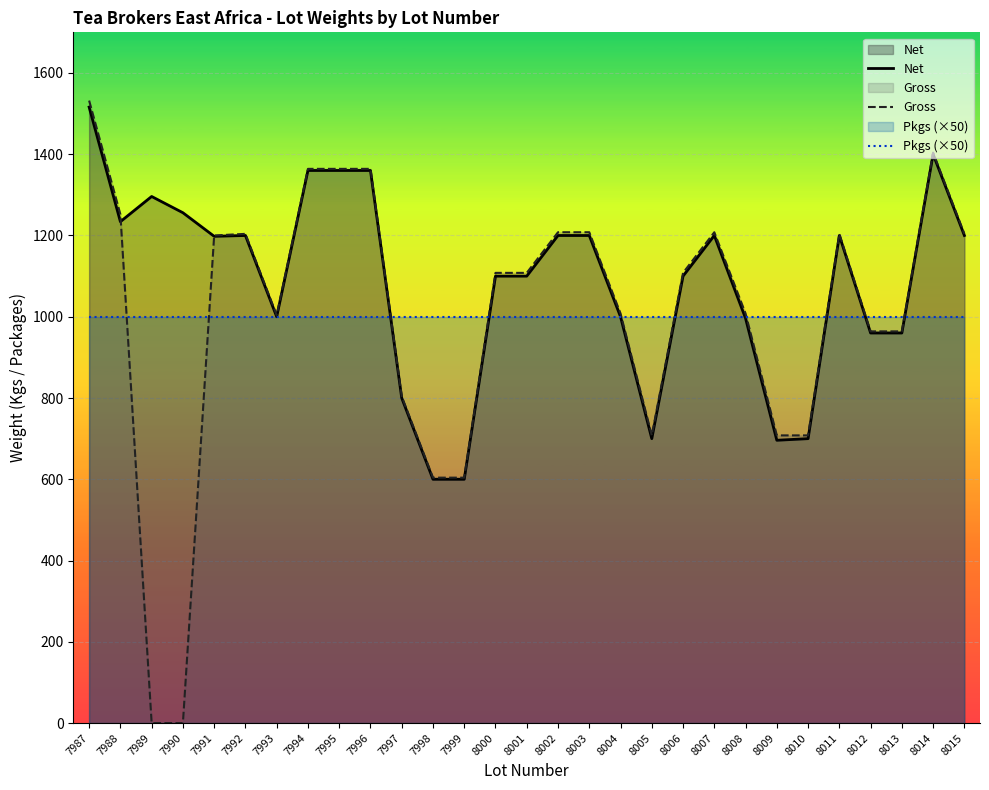

What is the difference between the maximum and minimum values in the Gross series?

1532